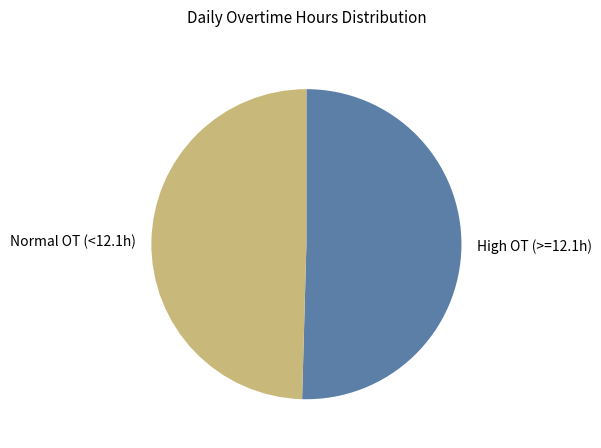

Which category has the smallest portion of the pie?

Normal OT (<12.1h)